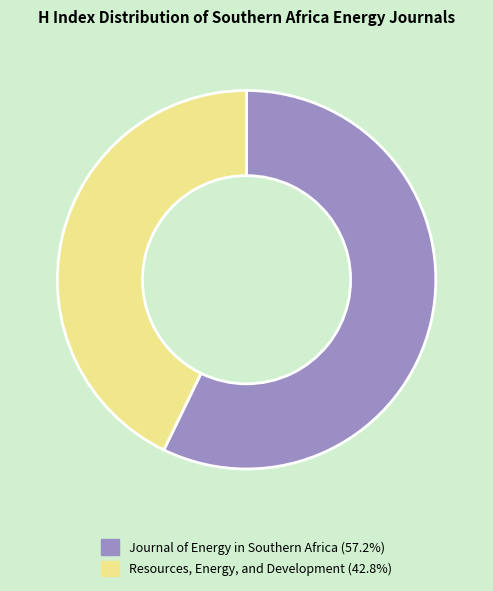

What is the smallest slice in the pie chart?

Resources, Energy, and Development